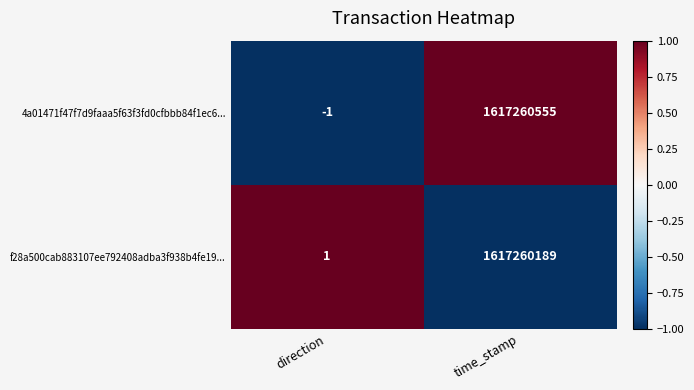

Between direction and time_stamp, which series saw the biggest shift?

4a01471f47f7d9faaa5f63f3fd0cfbbb84f1ec6...